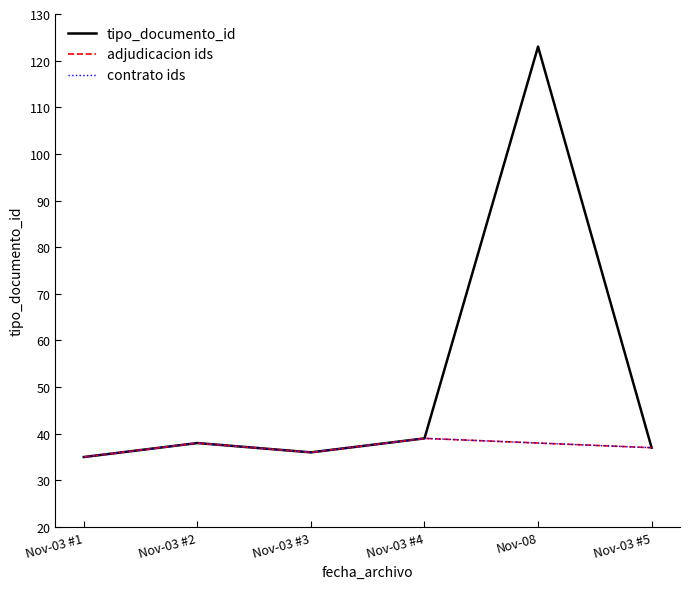

Which category has the highest value in the tipo_documento_id series?

Nov-08